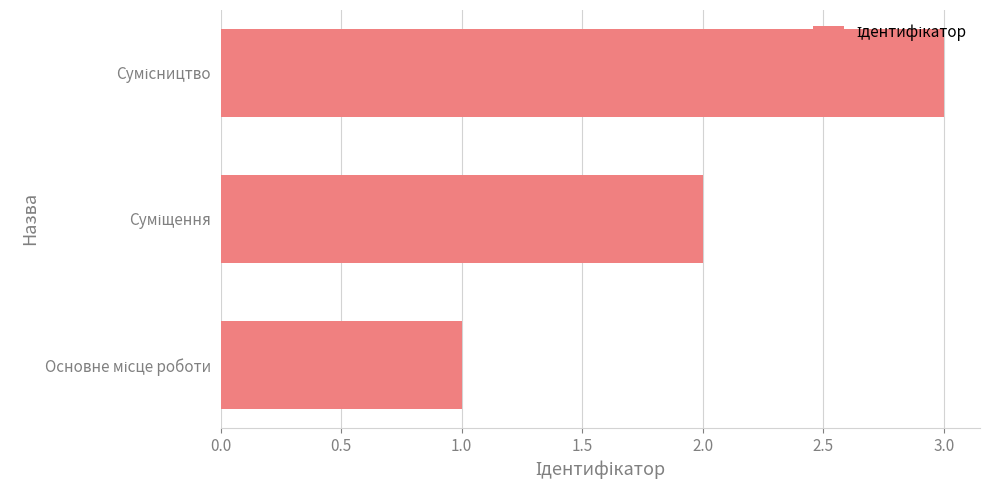

What is the maximum value shown in the chart?

3